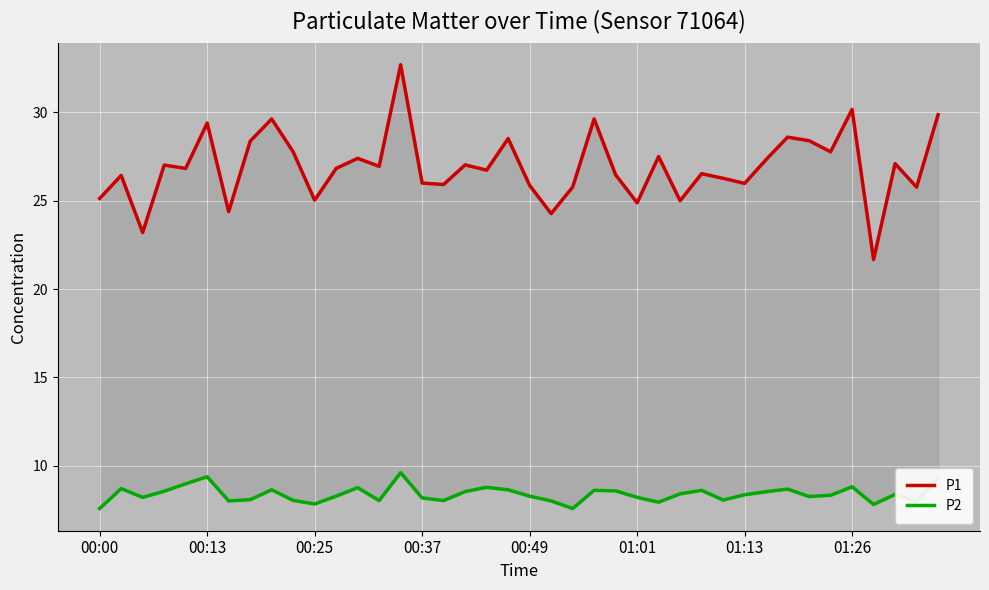

How many data points in P2 are above 8?

32